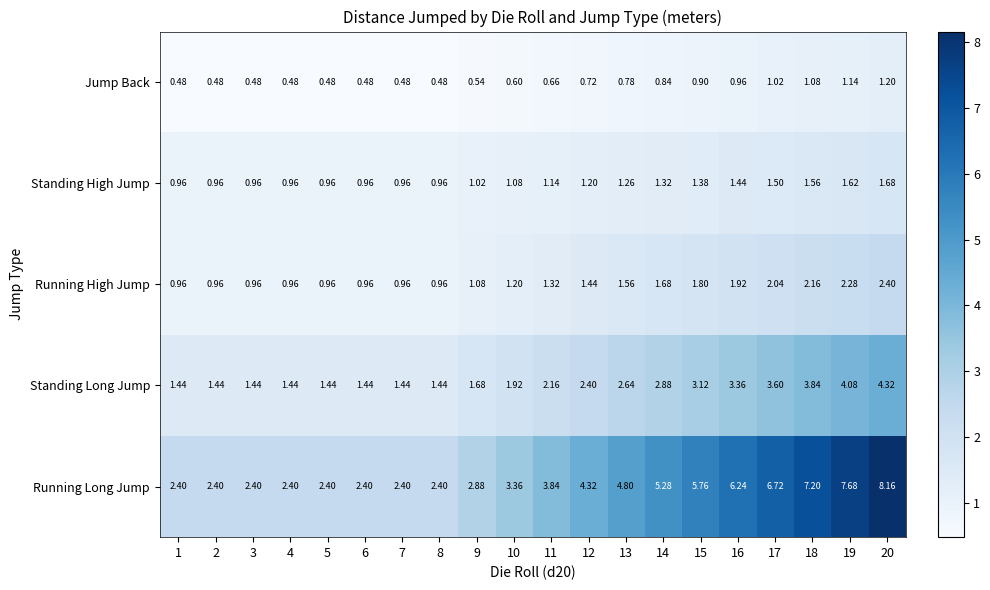

List the series in order of their peak value, highest first.

Running Long Jump, Standing Long Jump, Running High Jump, Standing High Jump, Jump Back